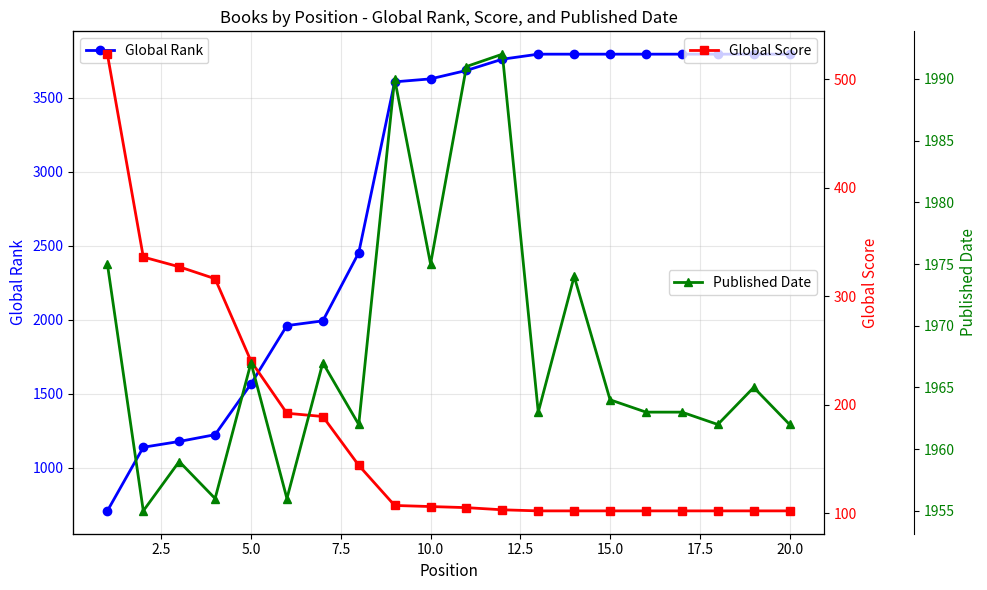

What is the value of the Global Score point at the 10th from the left?

106